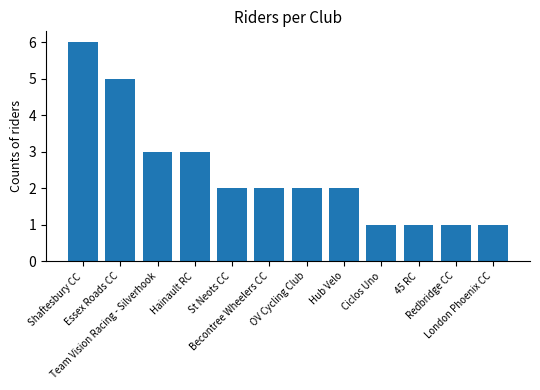

What is the difference between the second highest and minimum values?

4